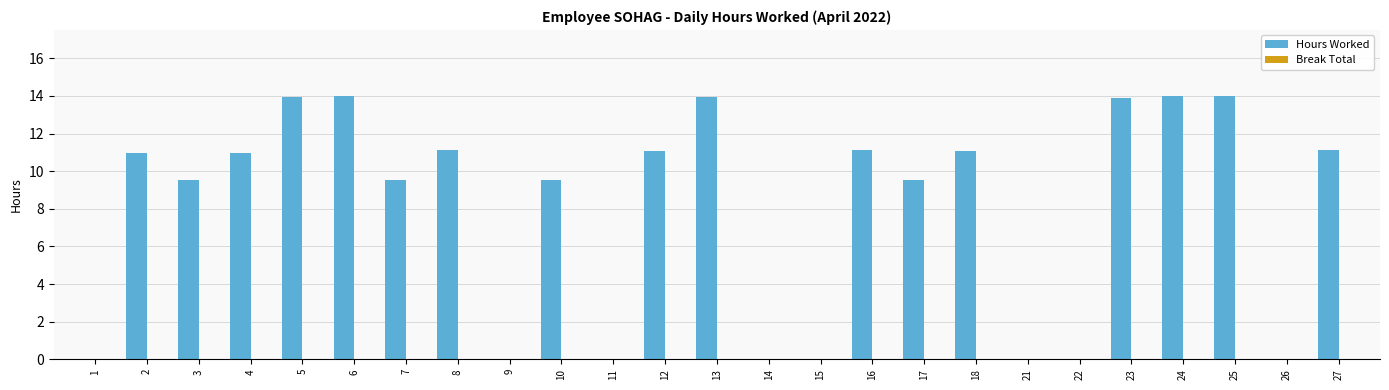

What is the sum of the values at 24 and 7?

23.5